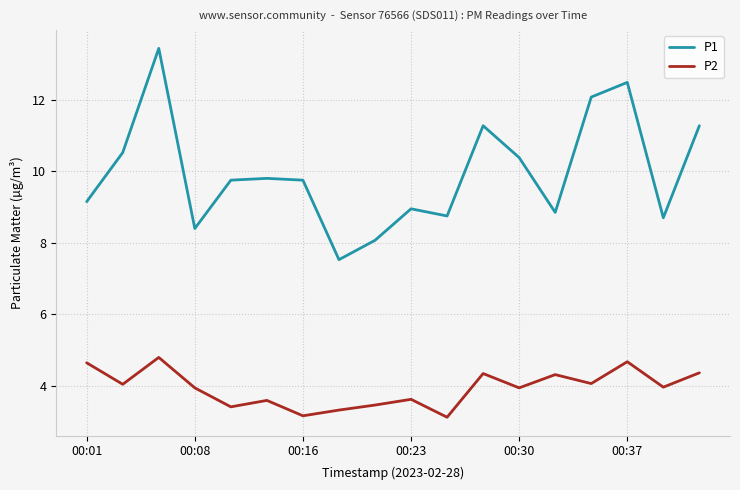

What are all the series names shown in the legend?

P1, P2